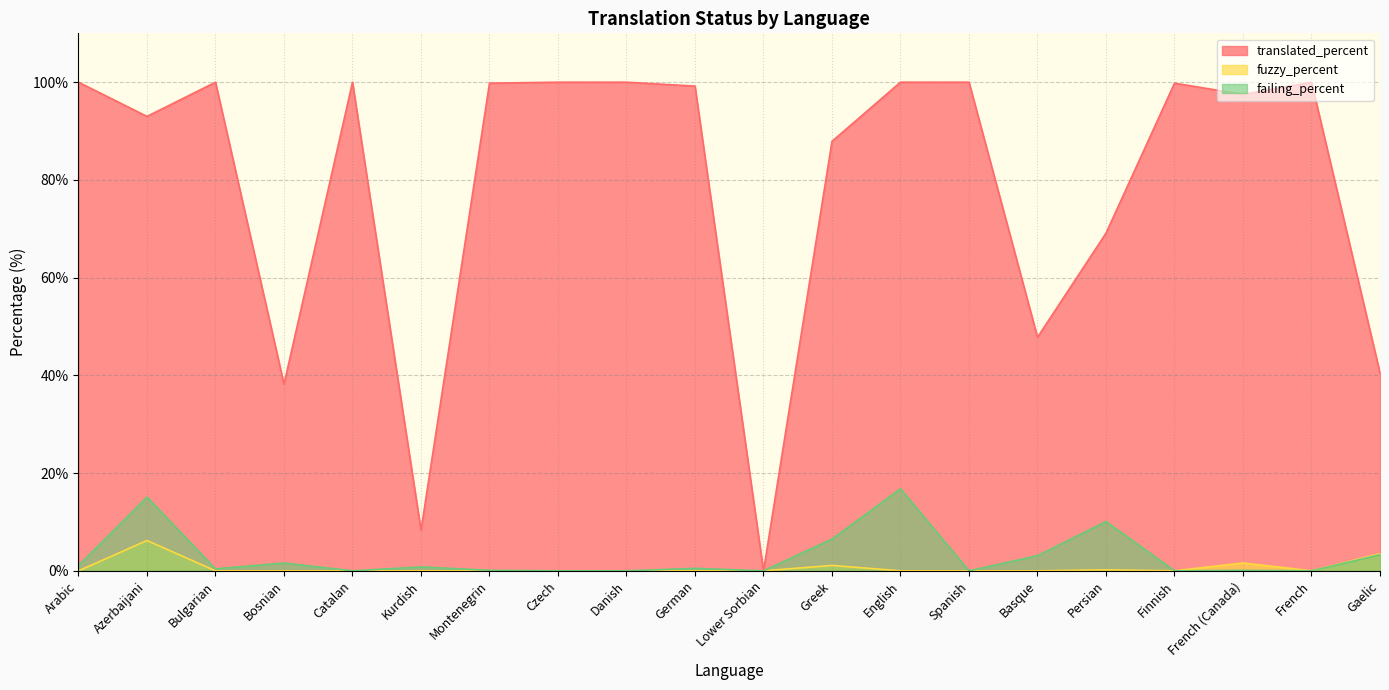

What is the label of the 9th point from the right?

Greek